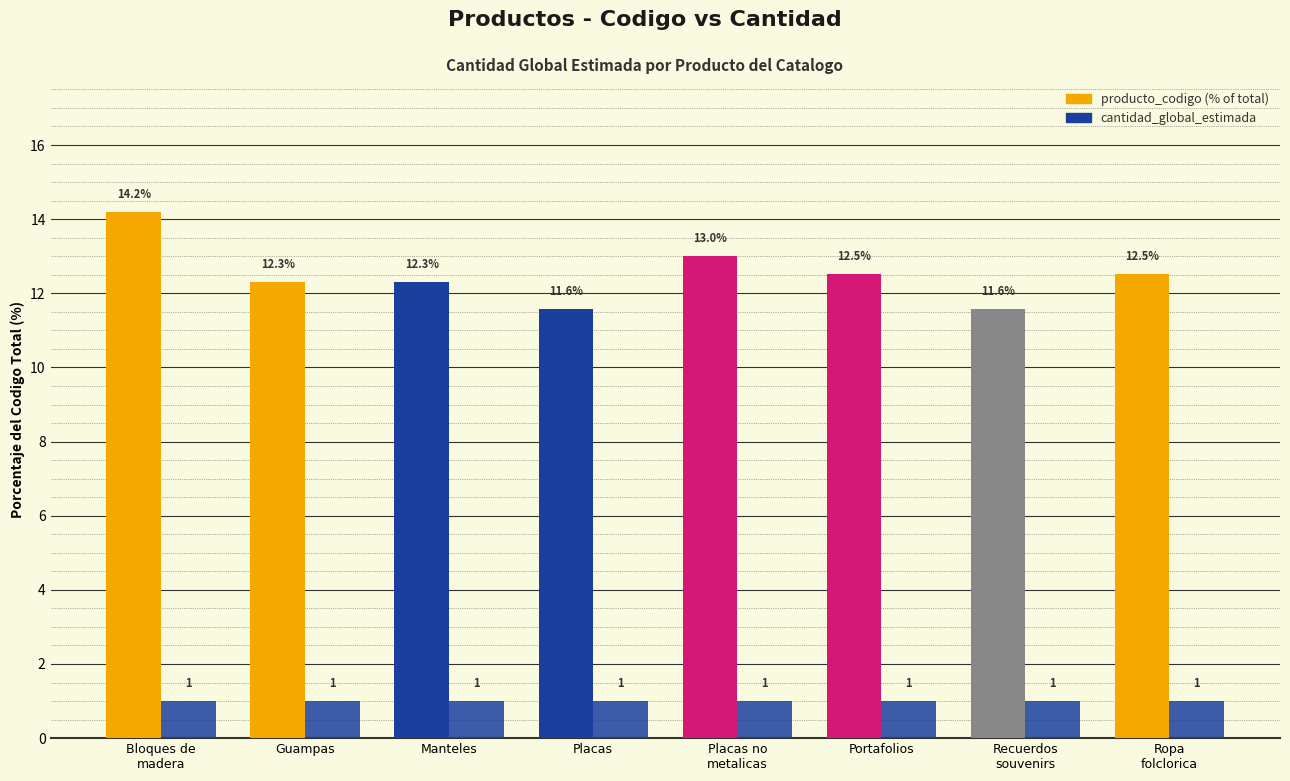

How many bars are there in total?

16